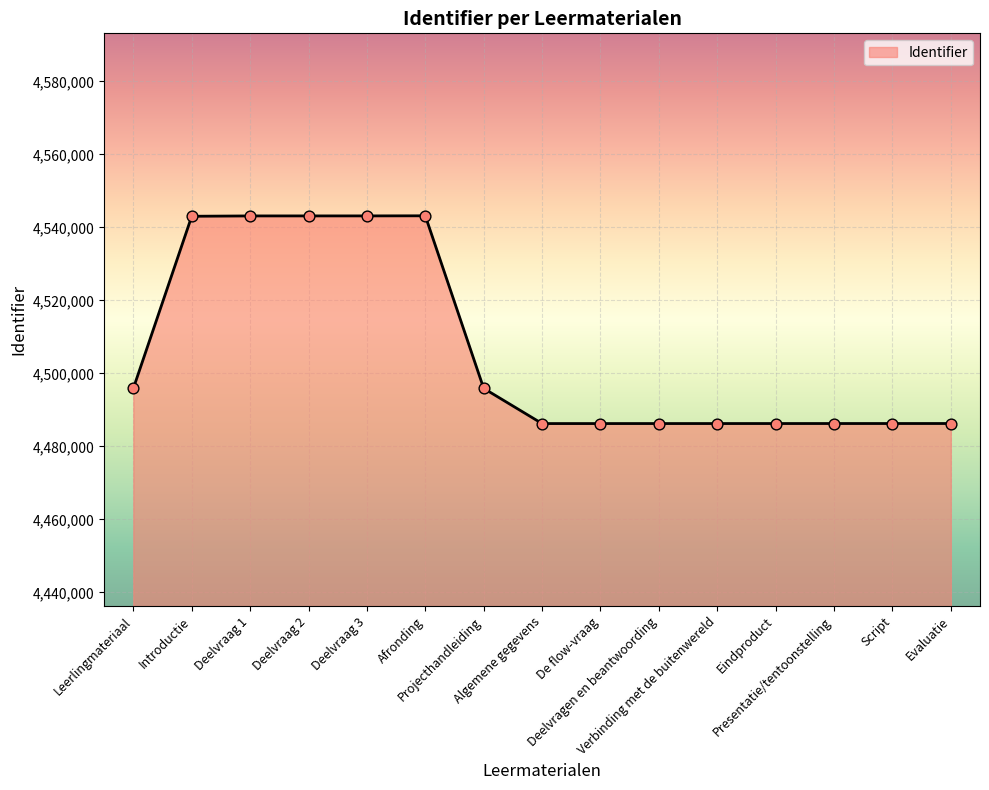

Approximately how many times larger is the value at Deelvraag 1 compared to Deelvraag 3?

1.0